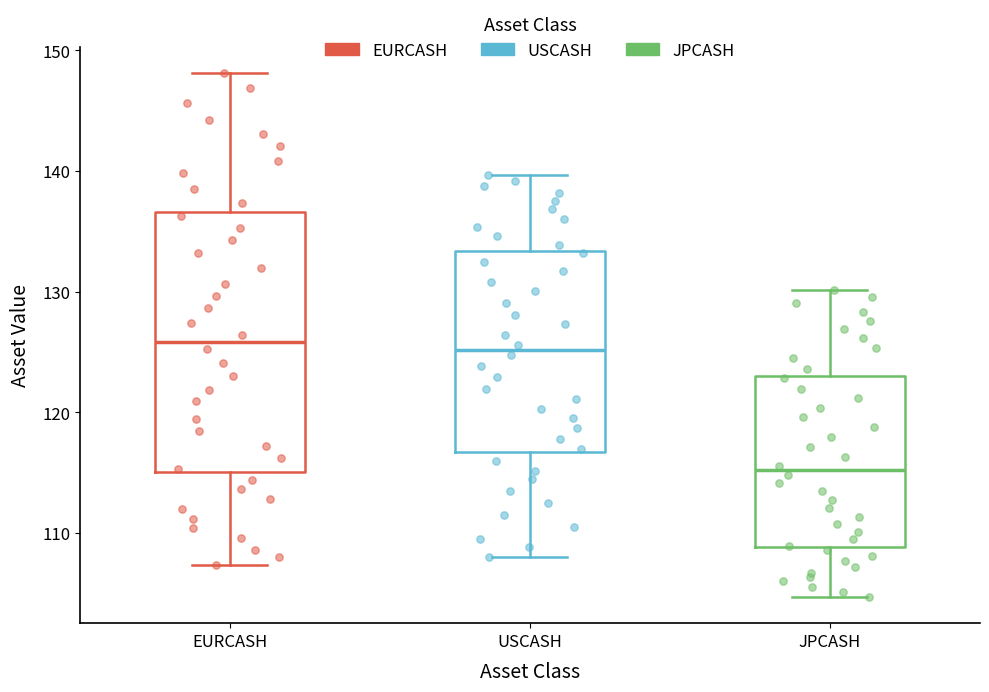

Reading left to right, transcribe this box plot: for each box, give where its median line is, the range the box spans, and where its two whiskers end, as read against the y-axis. The values are not printed on the chart, so give them approximately, as read against the axis.

EURCASH: median 126, box 115 to 137, whiskers 107 to 148
USCASH: median 125, box 117 to 133, whiskers 108 to 140
JPCASH: median 115, box 109 to 123, whiskers 105 to 130